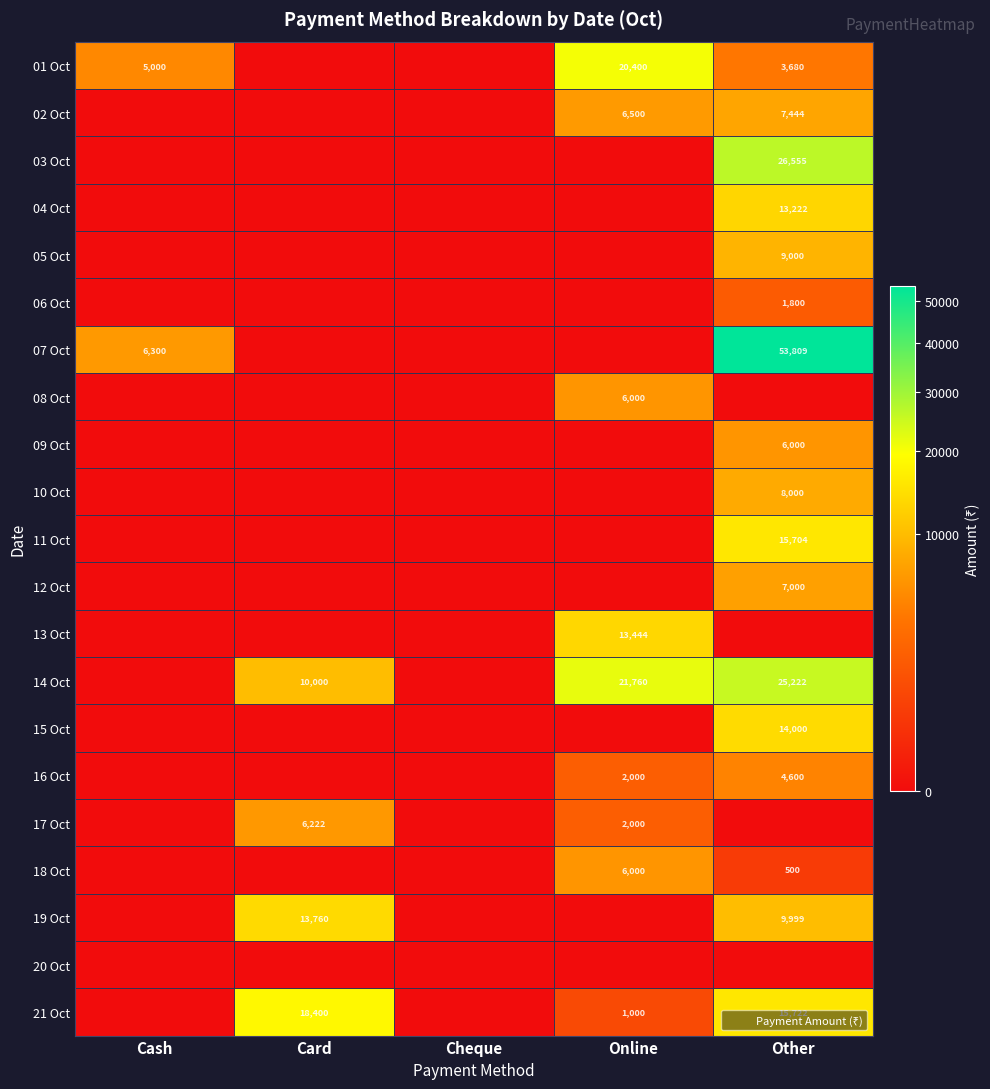

Which series has the largest total across all categories?

07 Oct